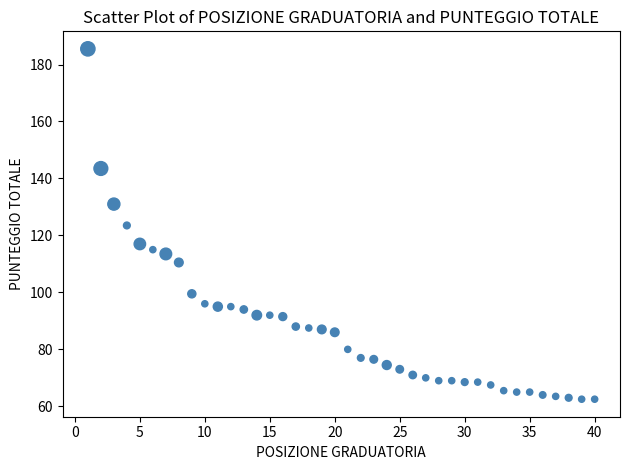

What is the range of Y values (max minus min)?

123.0